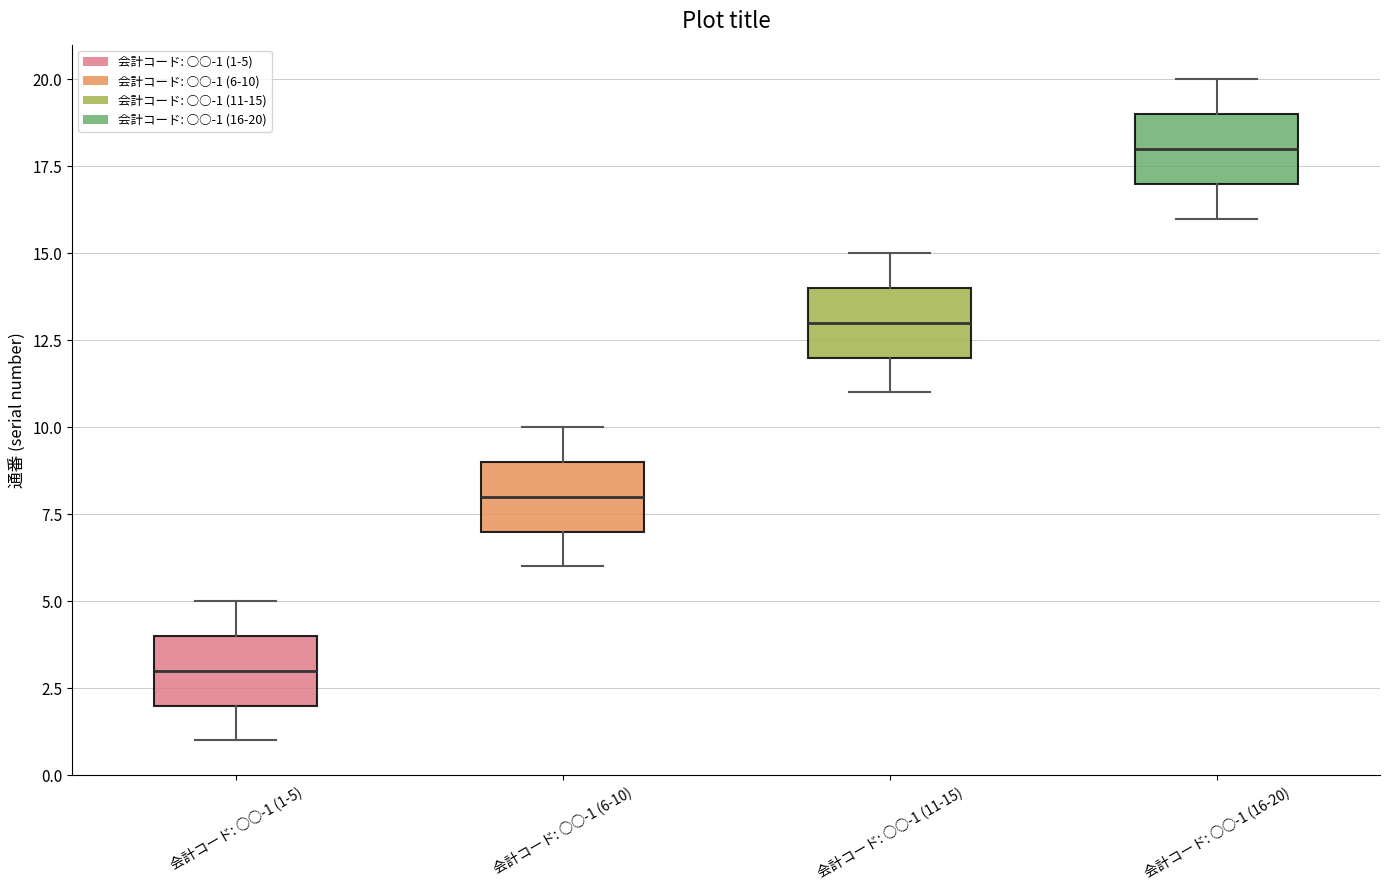

Which box's median line is the highest?

会計コード: ○○-1 (16-20)